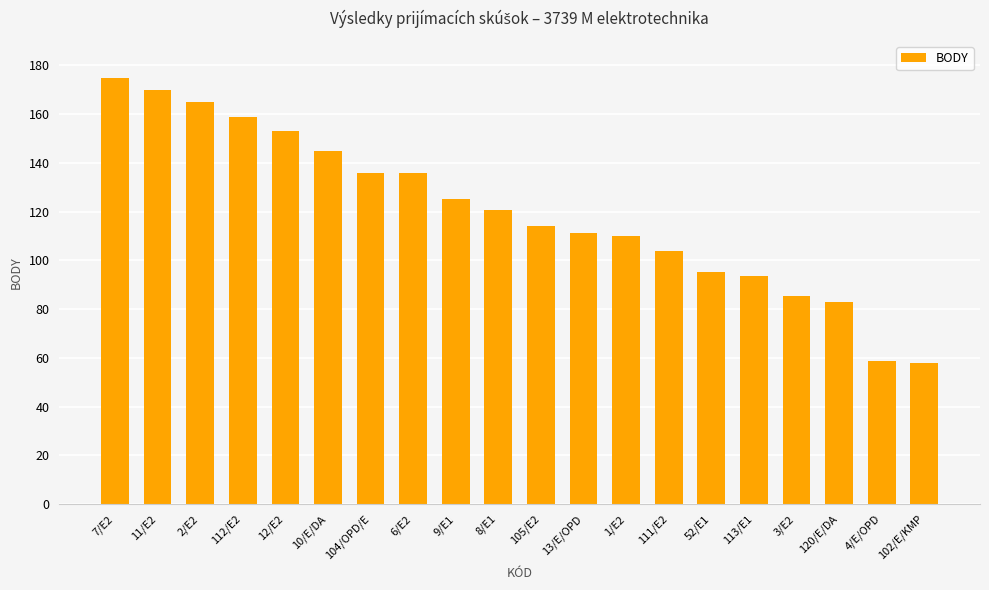

The chart shows a value of 208.7 at 8/E1. True or false?

False